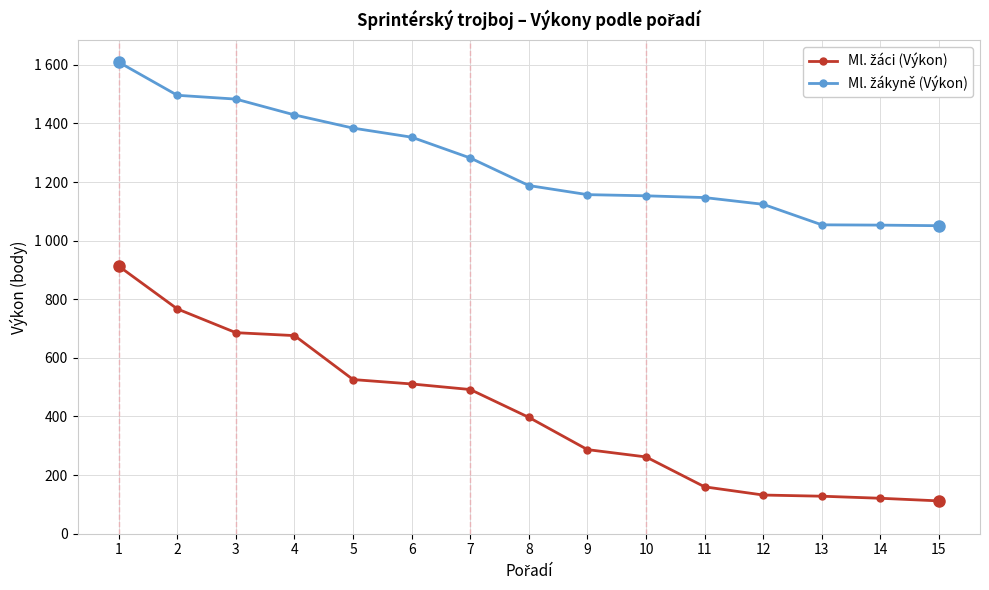

Reading left to right, transcribe all the data shown in this chart.

Ml. žáci (Výkon): 913	767	686	676	526	511	492	397	287	262	160	132	128	121	112
Ml. žákyně (Výkon): 1609	1496	1483	1429	1384	1353	1282	1188	1157	1153	1147	1124	1054	1053	1051